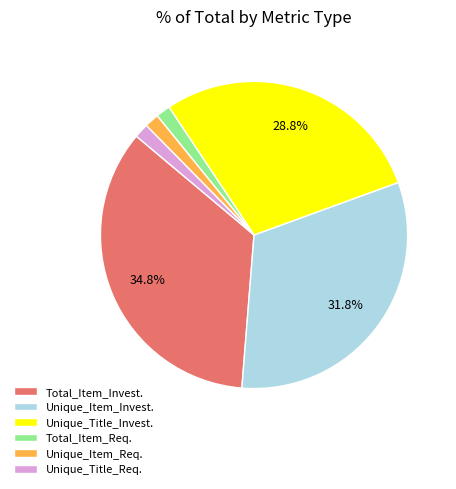

Count the number of slices in the pie.

6